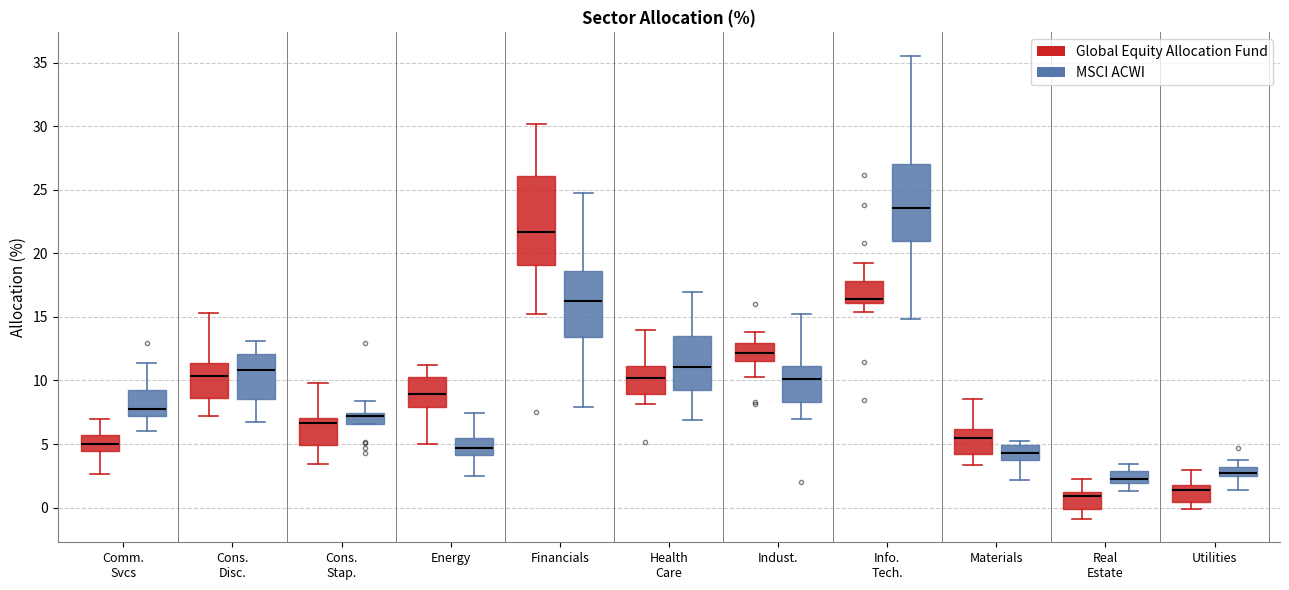

Comparing the boxes themselves (not the whiskers), which one is the tallest?

Financials (Global Equity Allocation Fund)